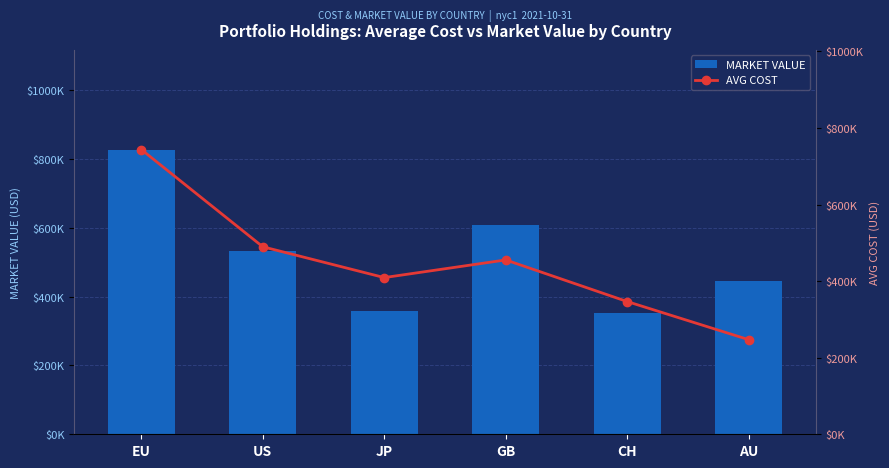

What is the difference between the highest and lowest values at GB?

153067.5